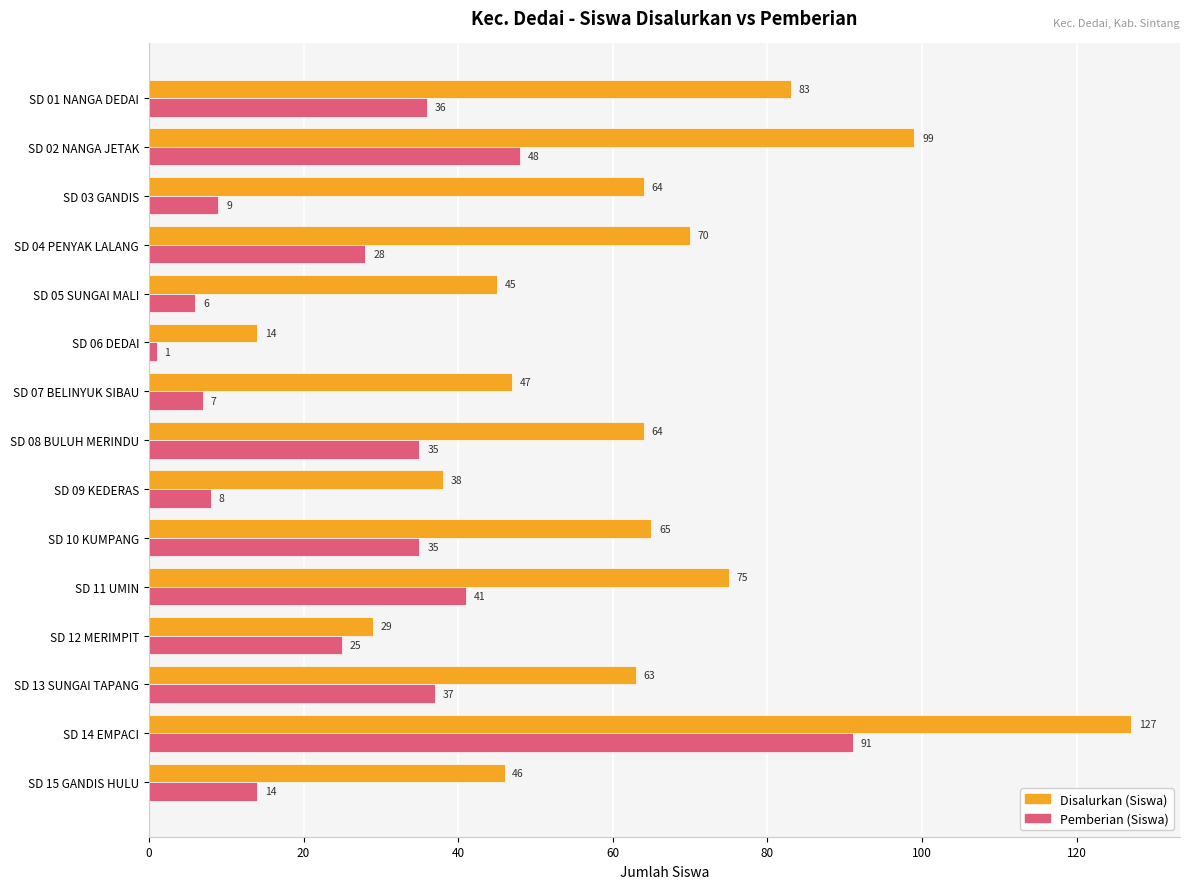

What is the difference between the maximum and minimum values in the Disalurkan (Siswa) series?

113